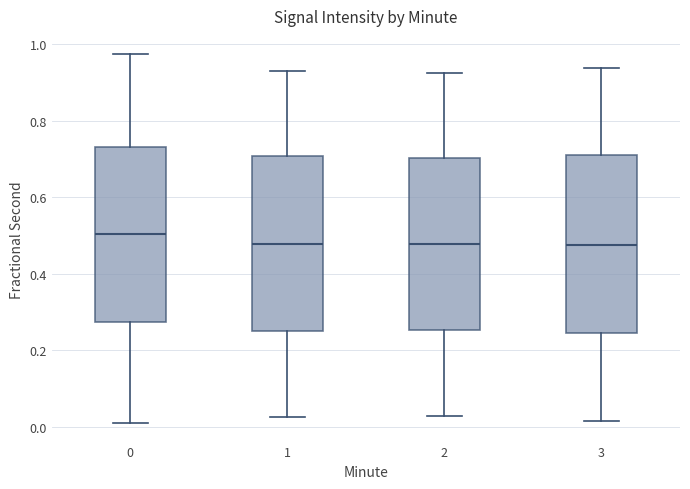

Where does the lower whisker of the box at x = 3 end on the y-axis? The values are not printed on the chart, so give them approximately, as read against the axis.

0.02